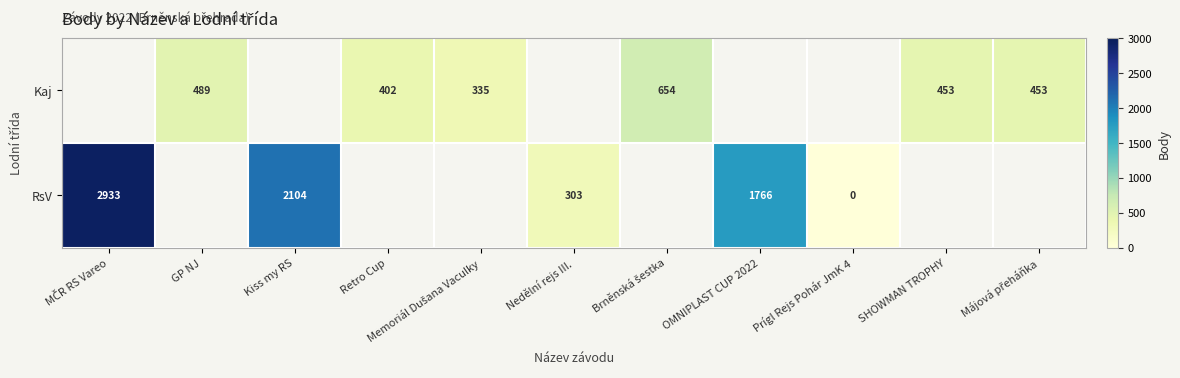

Is it true that Kaj equals 847 at GP NJ?

False